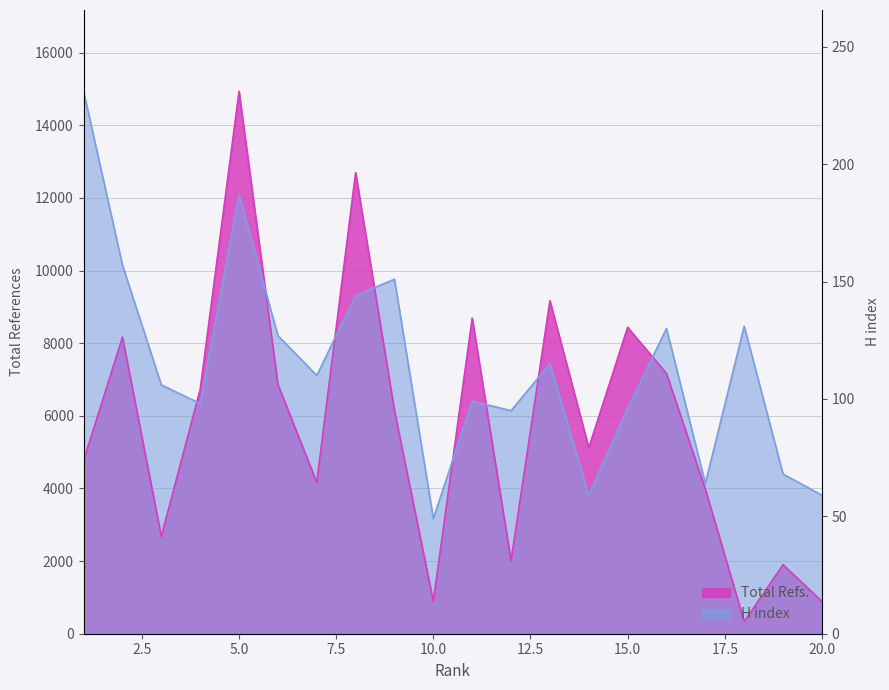

The Total Refs. series shows 4263.1 at 8. True or false?

False